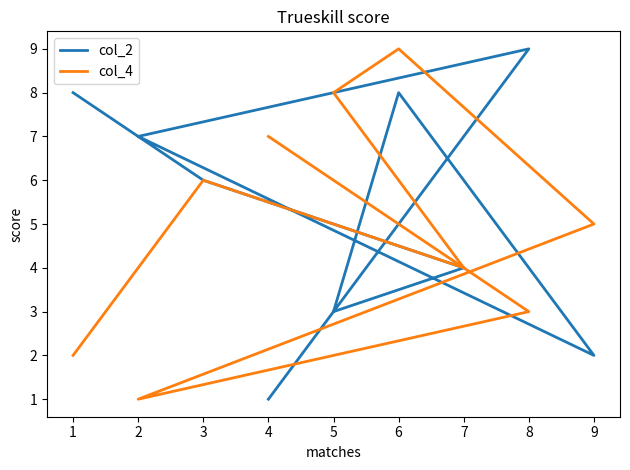

Which series changed the most between 4 and 9?

col_4